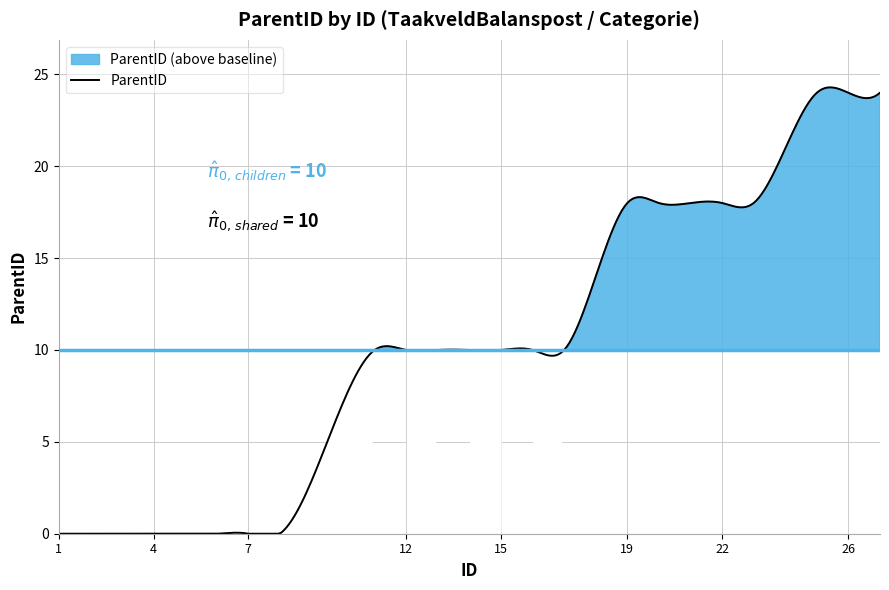

At which label does the data first exceed 10?

19